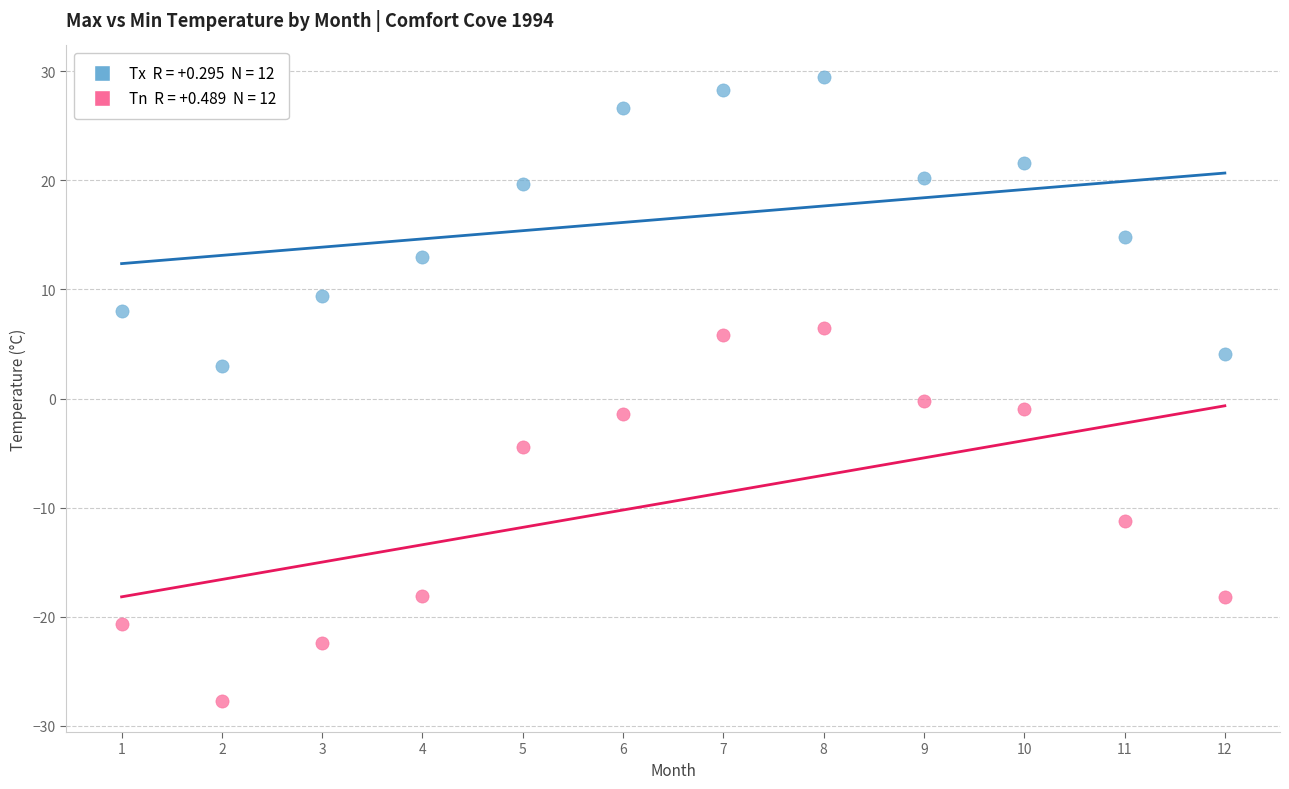

Across all data points, what is the range of X values (max minus min)?

11.0